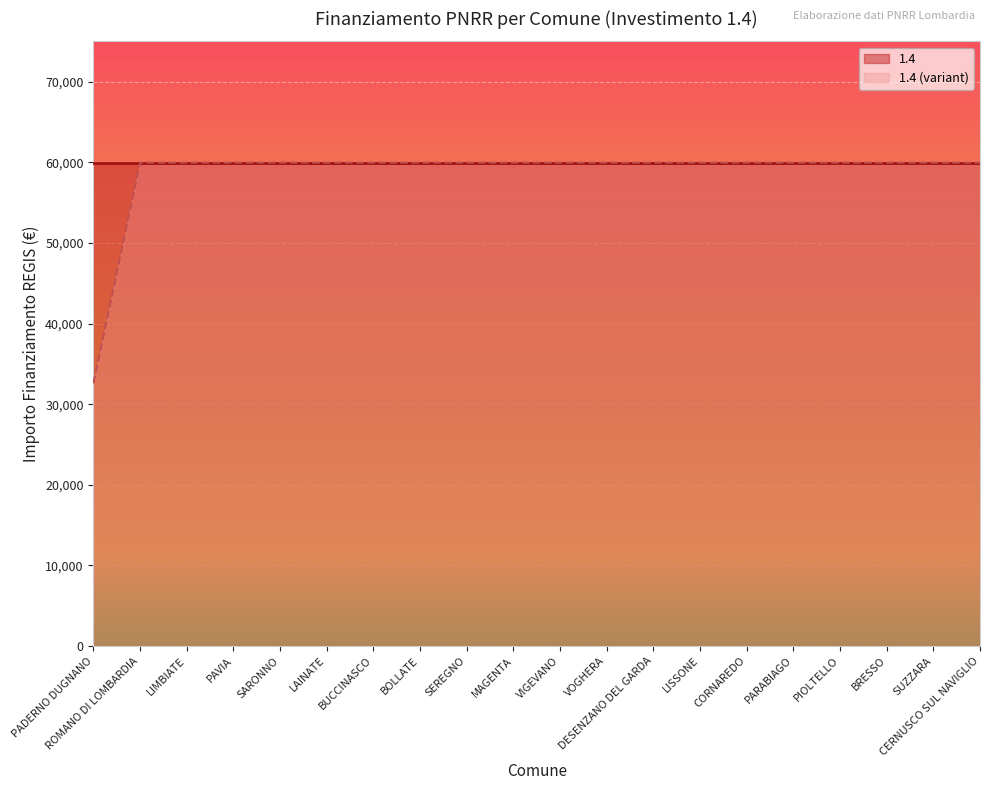

Rank the categories by value from highest to lowest.

ROMANO DI LOMBARDIA, LIMBIATE, PAVIA, SARONNO, LAINATE, BUCCINASCO, BOLLATE, SEREGNO, MAGENTA, VIGEVANO, VOGHERA, DESENZANO DEL GARDA, LISSONE, CORNAREDO, PARABIAGO, PIOLTELLO, BRESSO, SUZZARA, CERNUSCO SUL NAVIGLIO, PADERNO DUGNANO